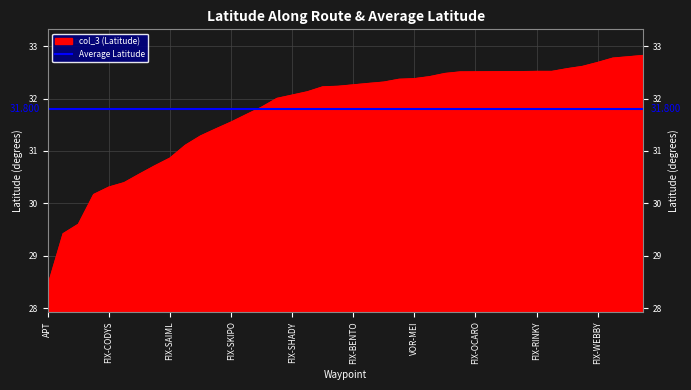

What is the label of the 4th point from the left?

FIX-CILLA